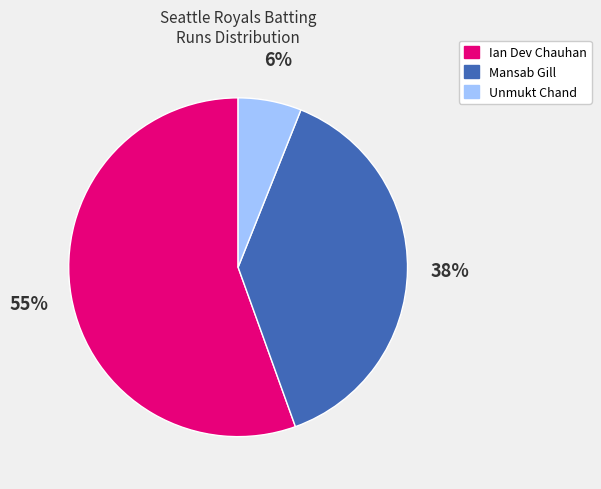

To the nearest percent, what is the difference between the largest and smallest slice percentages?

49%